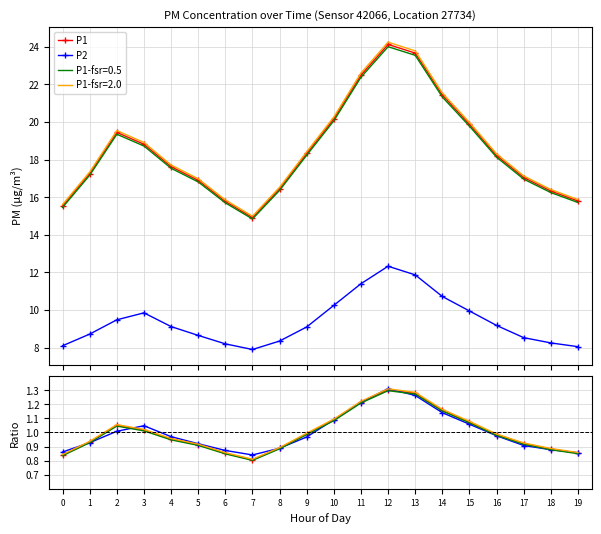

What is the value of the P2 point at the 3rd from the left?

1.0